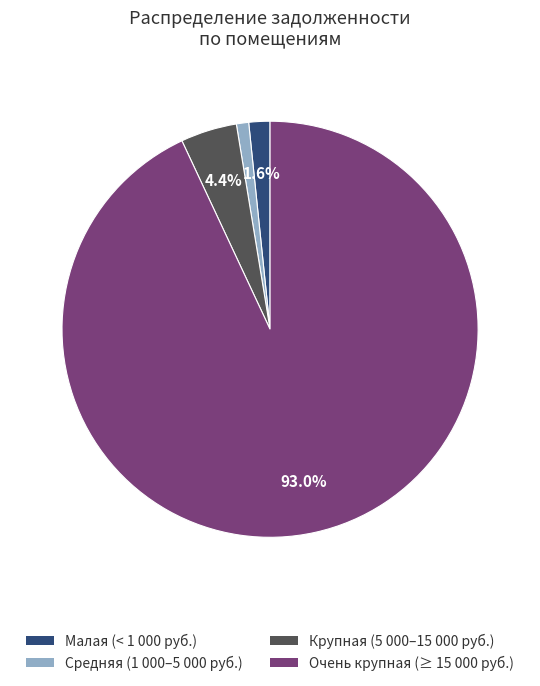

Is there any slice that represents more than half of the pie?

Yes